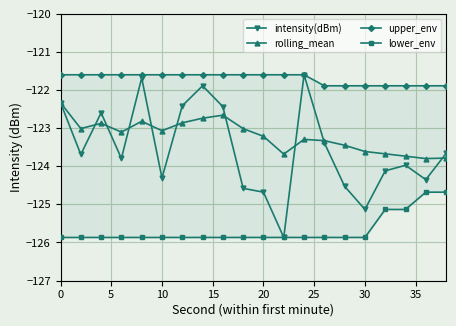

The rolling_mean series shows -83.8 at 10. True or false?

False